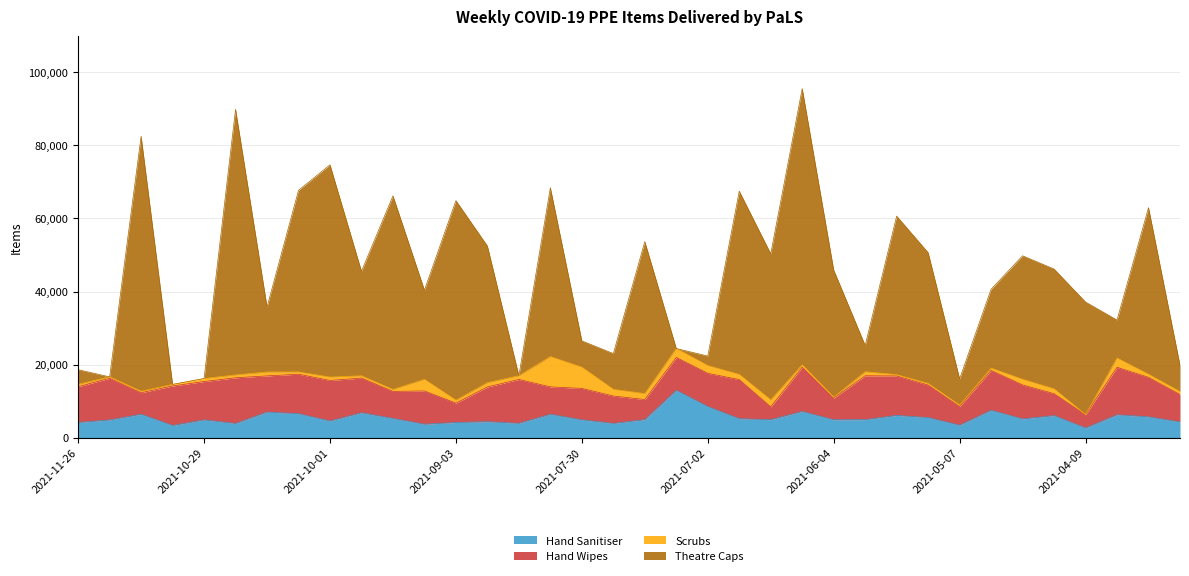

Between 2021-11-19 and 2021-09-17, which series saw the biggest shift?

Theatre Caps